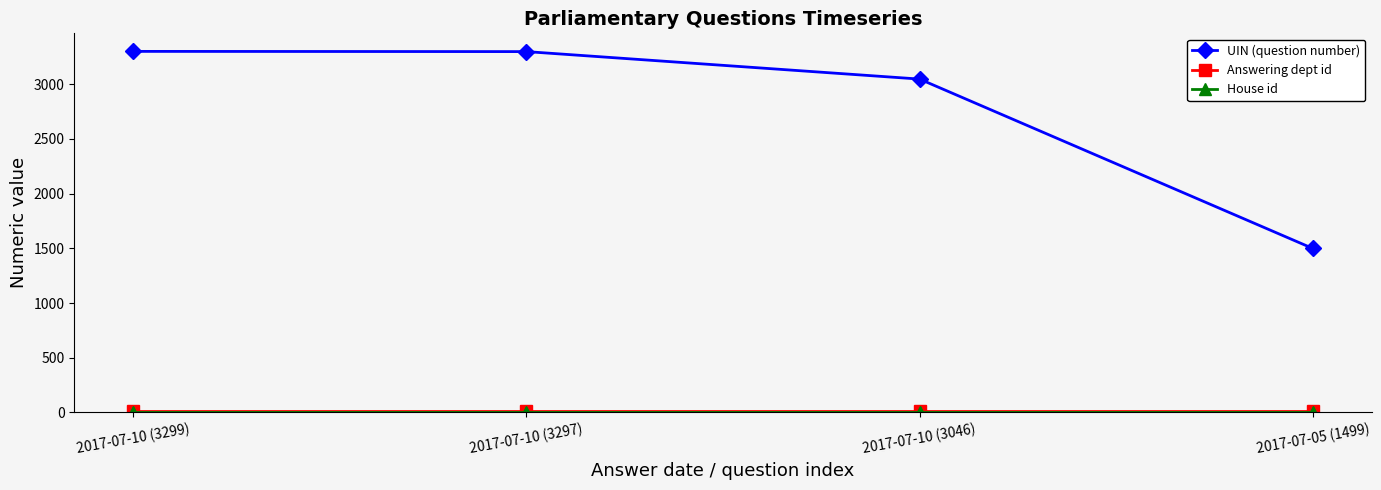

True or false: UIN (question number) has more than 1 points higher than both neighbors.

False